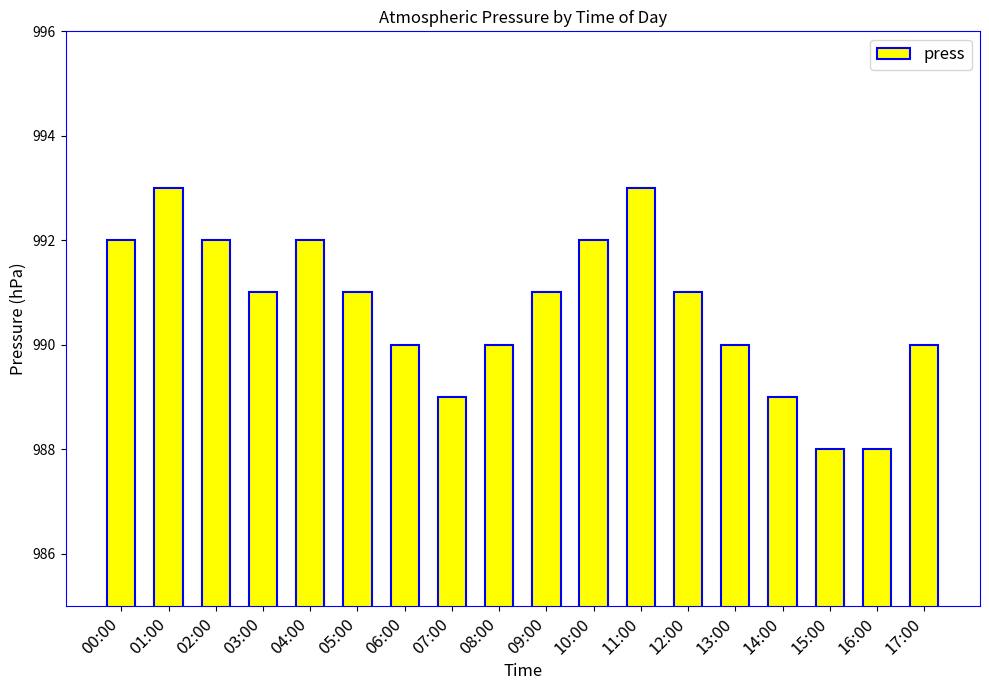

What is the label of the 1st bar from the left?

00:00